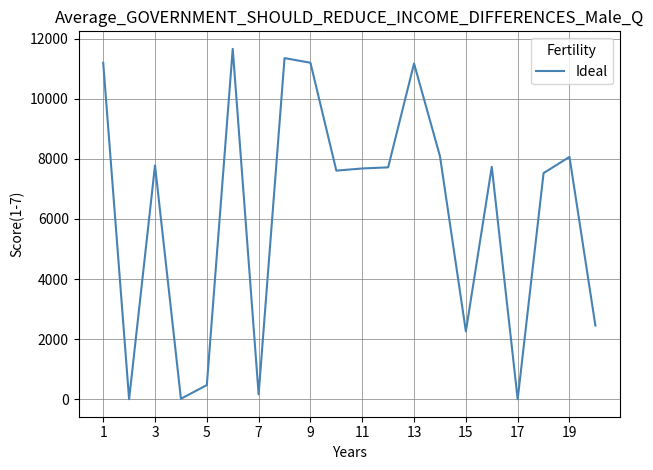

What is the greatest value displayed?

11658.7